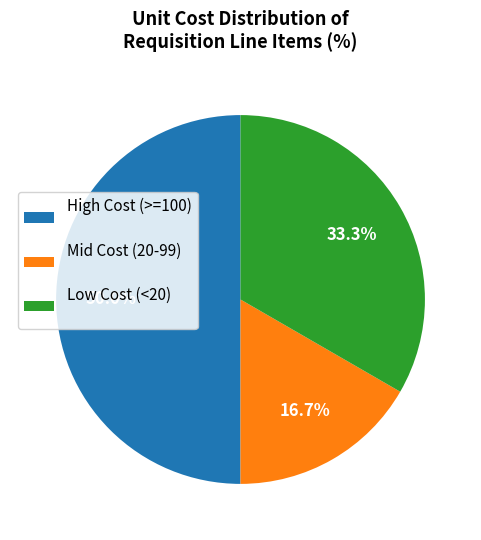

What is the ratio of the value at Mid Cost (20-99) to the value at Low Cost (<20)?

0.5